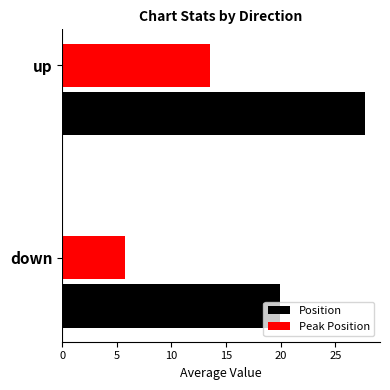

At which category is the sum across all series the highest?

up